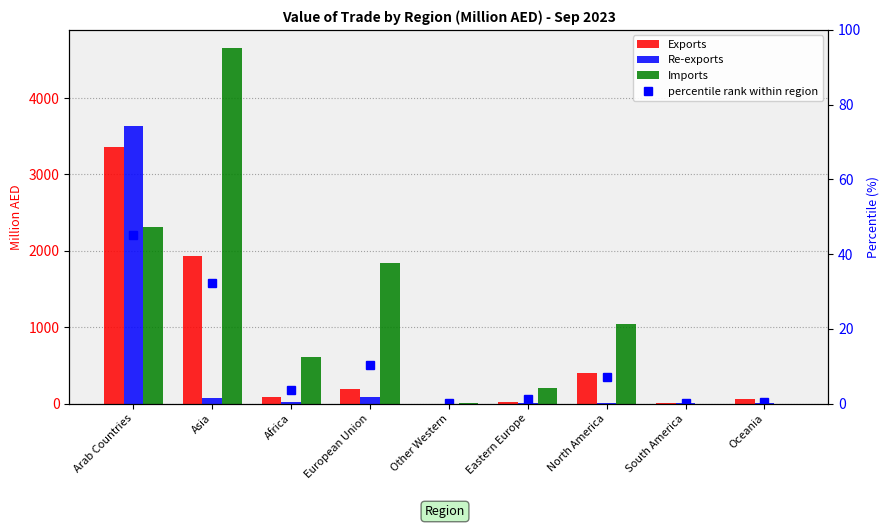

What are all the series names shown in the legend?

Exports, Re-exports, Imports, percentile rank within region